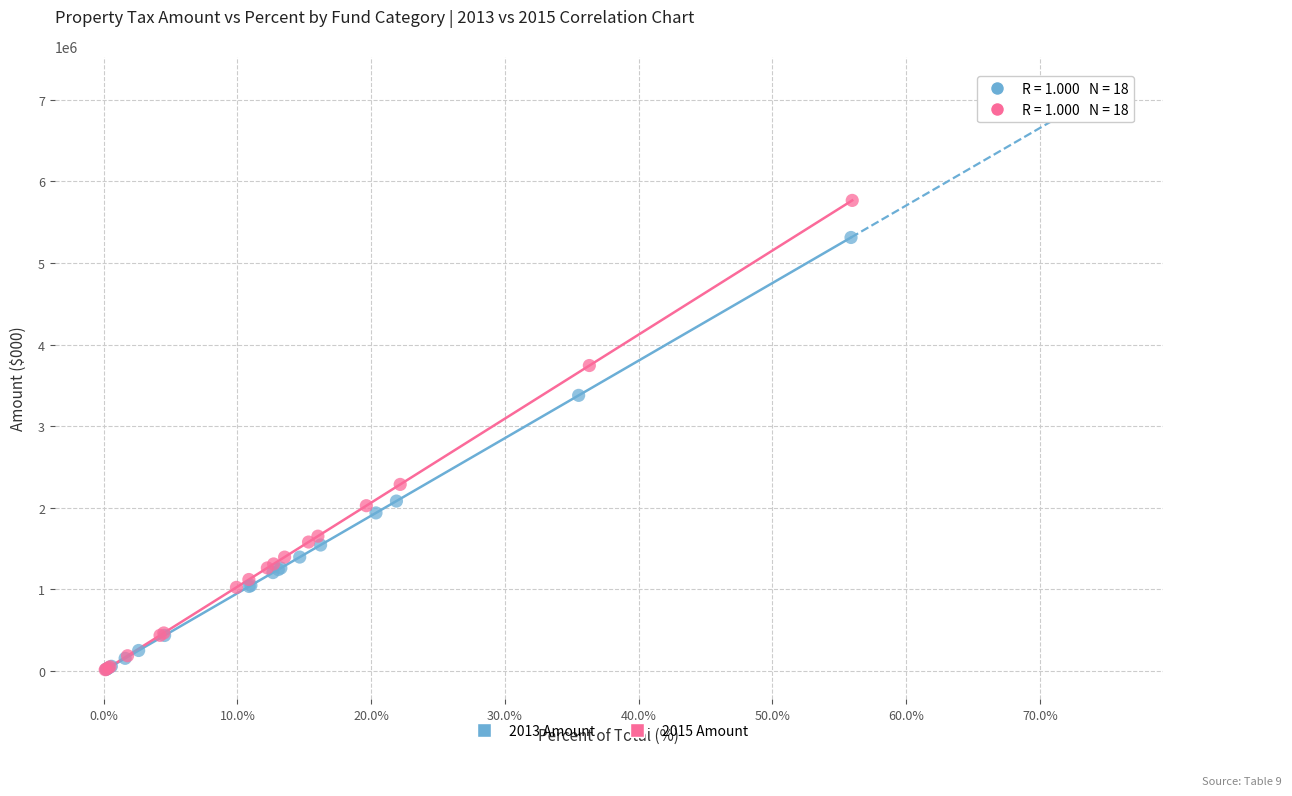

What are all the series names shown in the legend?

2013 Amount, 2015 Amount